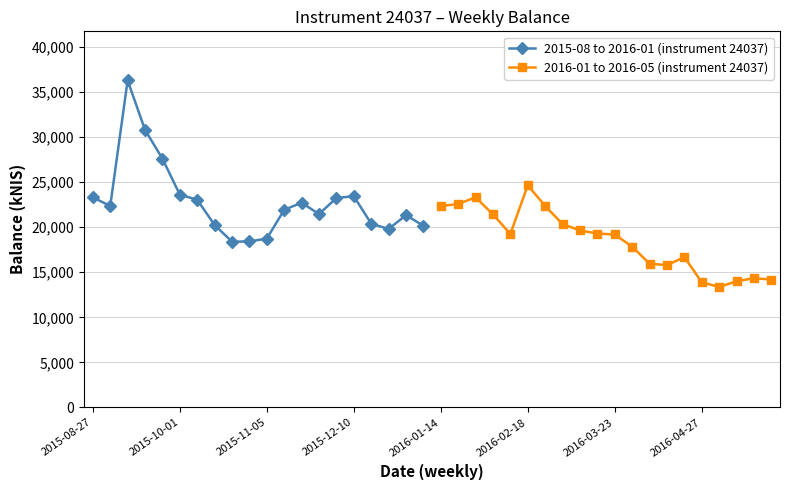

True or false: 2015-08 to 2016-01 (instrument 24037) has more than 1 interior local peaks.

True